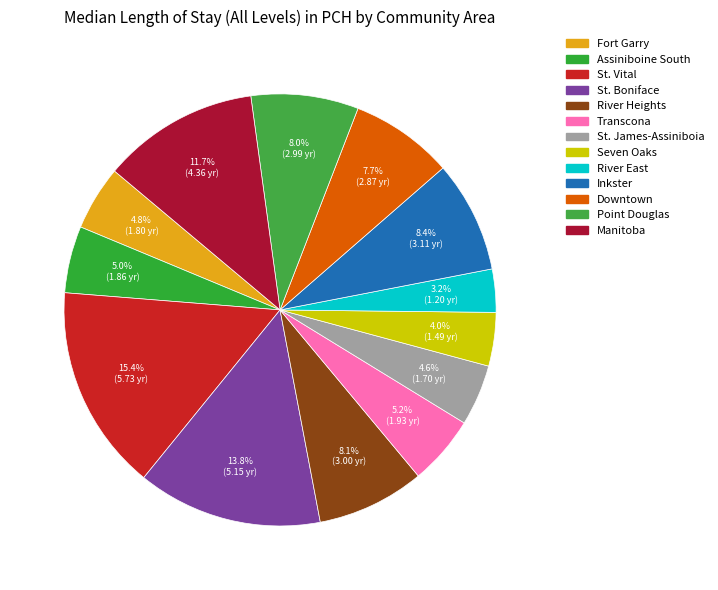

Is there a majority slice in this chart?

No